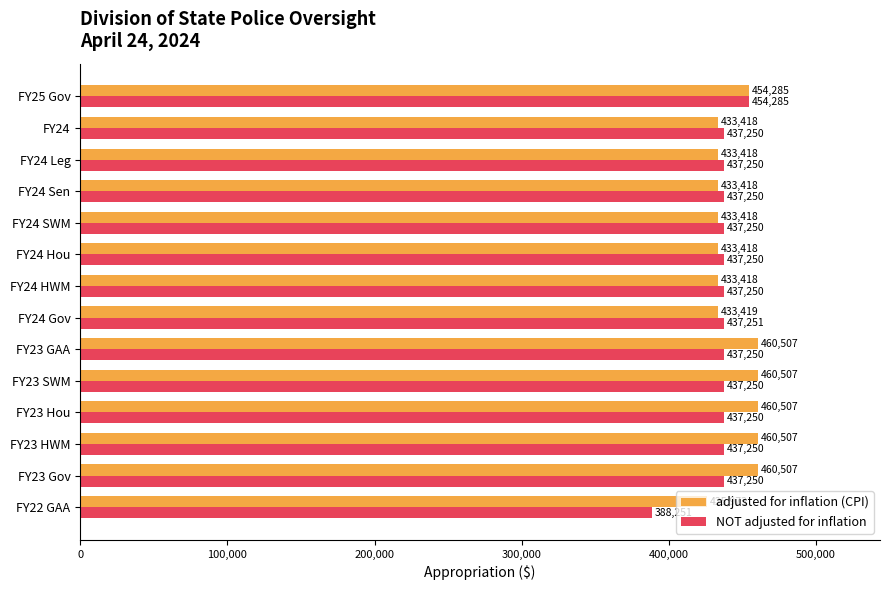

The NOT adjusted for inflation series shows 437250 at FY23 SWM. True or false?

True